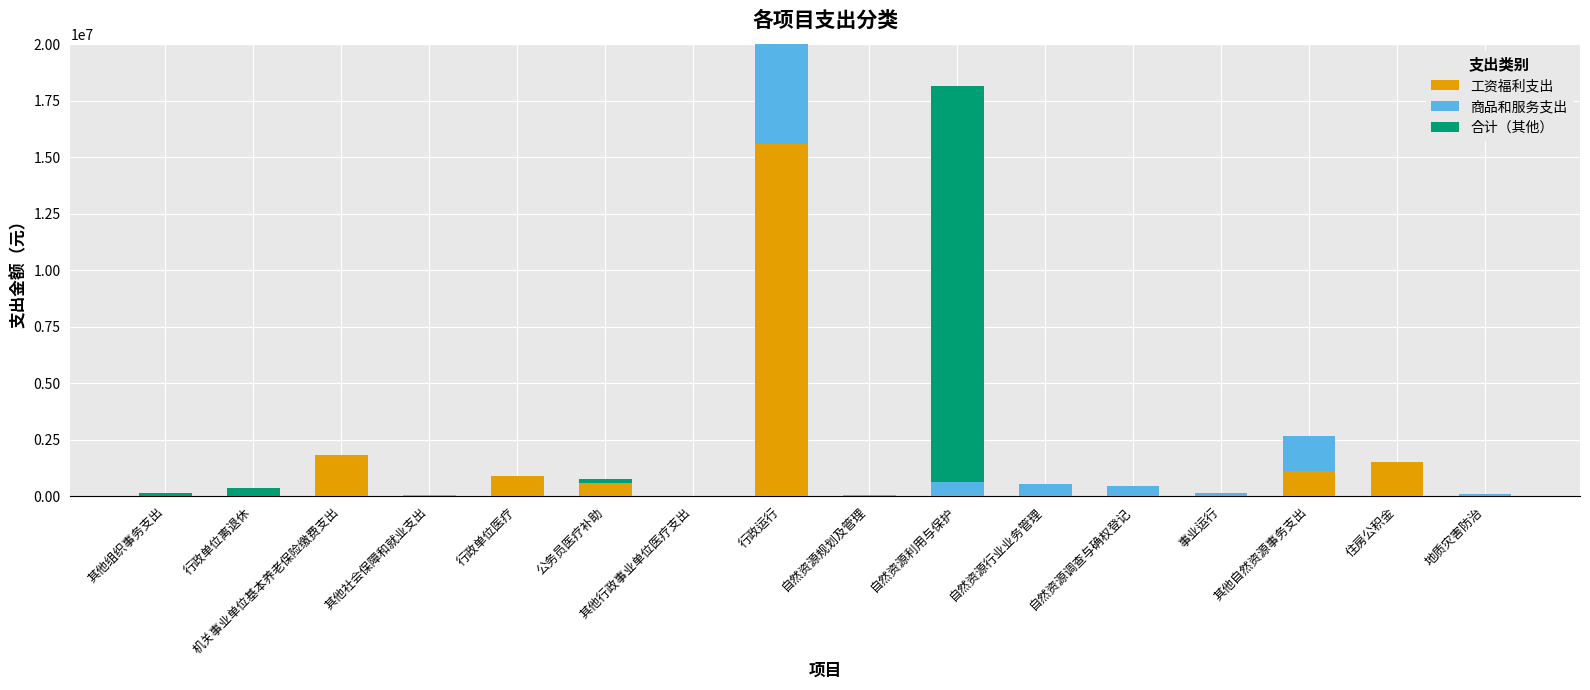

What is the sum of all 工资福利支出 values?

21563950.8